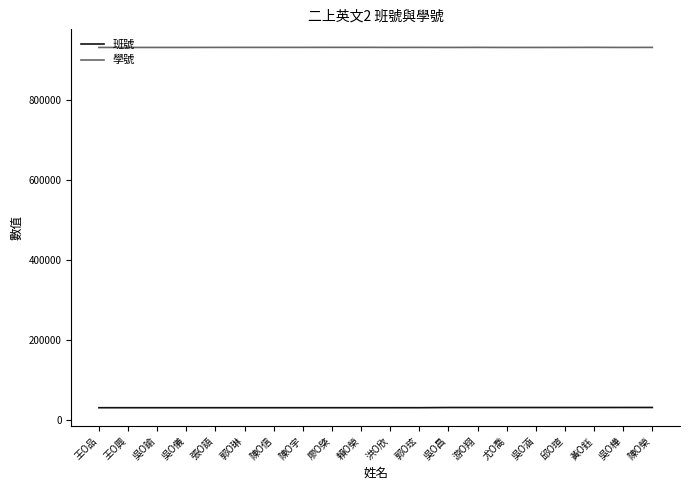

The value of 學號 at 黃O鈺 is 1571630. True or false?

False